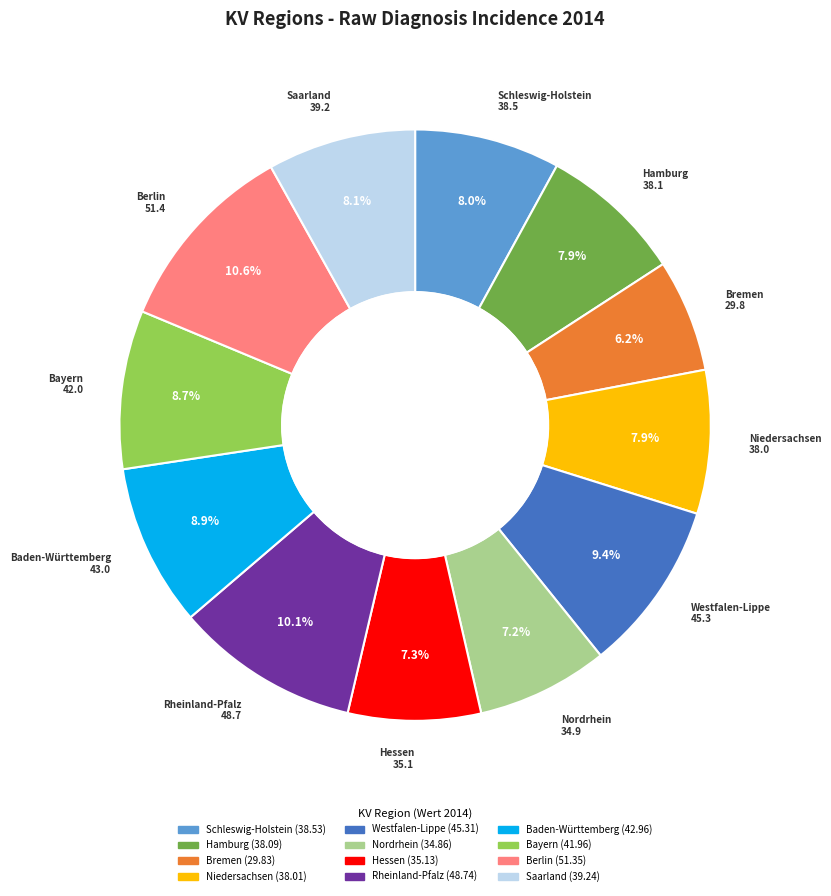

To the nearest percent, what portion does Baden-Württemberg represent?

9%